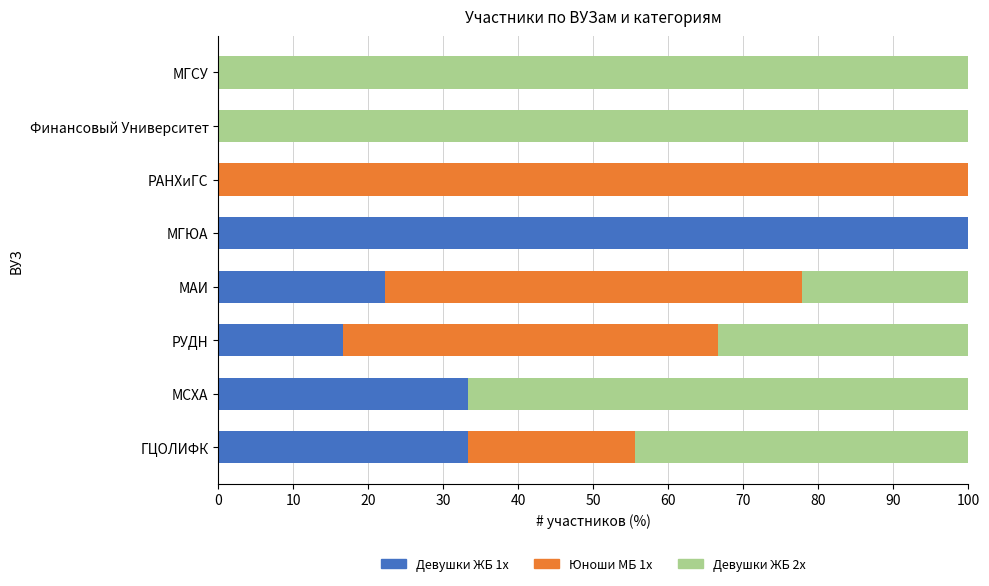

How many data points does each series have?

8